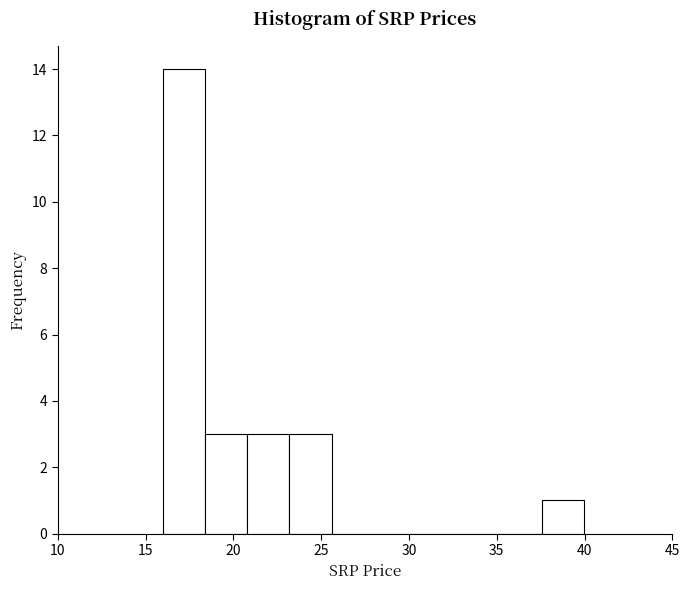

Over which range of the x-axis is the bar tallest?

16.0 to 18.5